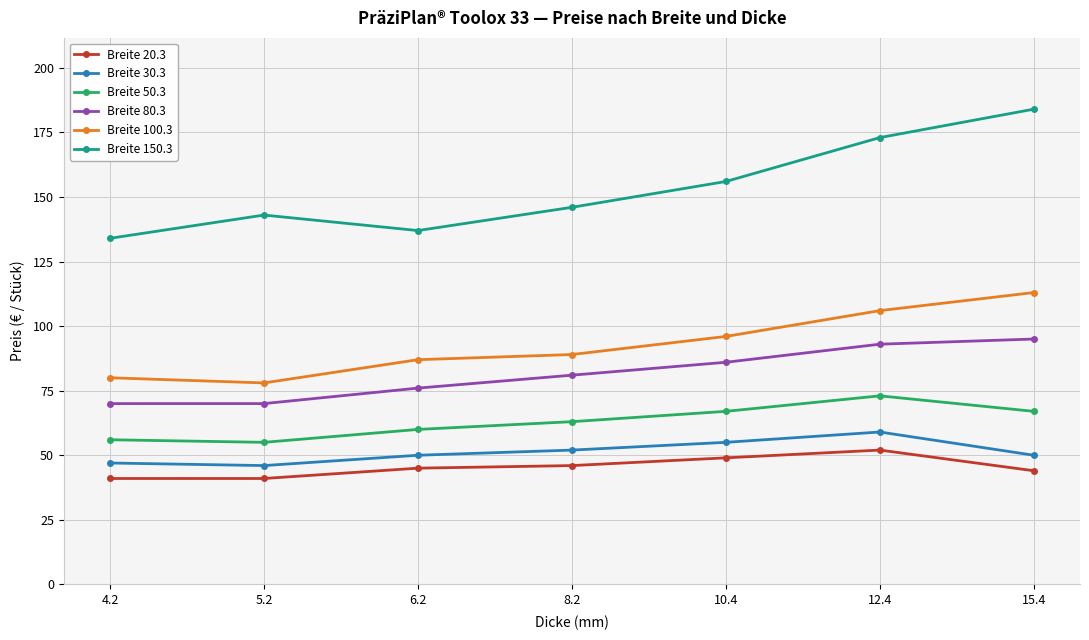

Is this an area chart (filled region under the line)?

No